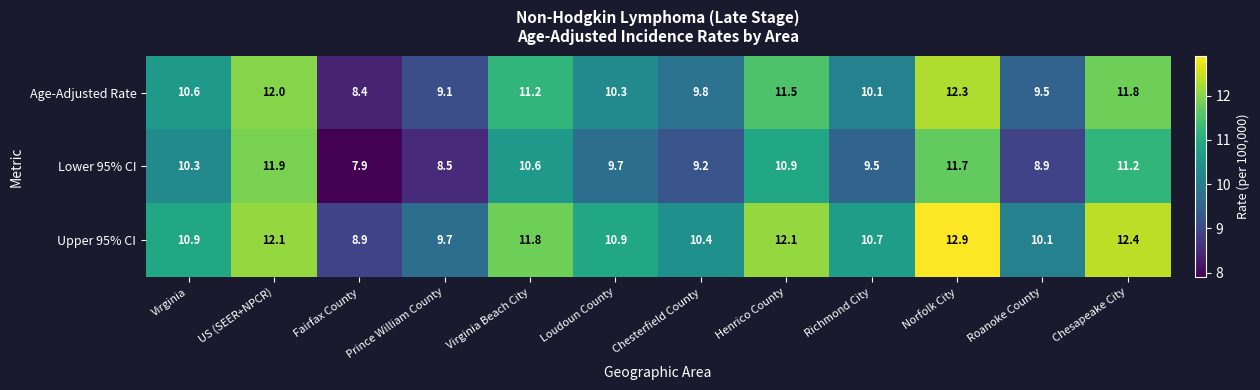

Where is Age-Adjusted Rate nearest to the value 10?

Richmond City